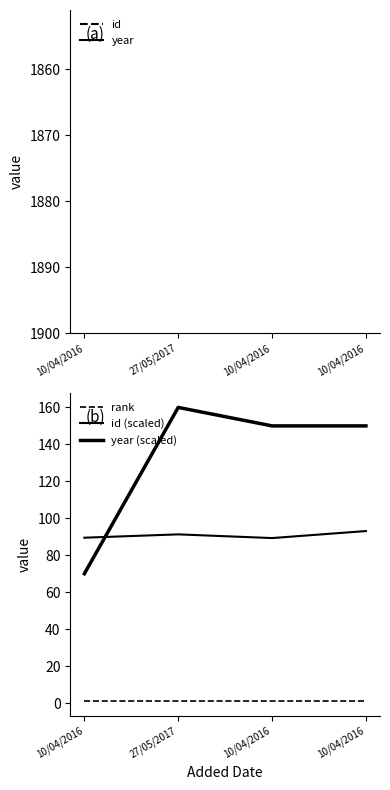

Reading left to right, what are all the values shown in this chart?

id: 10/04/2016=895.0	27/05/2017=913.0	10/04/2016=893.0	10/04/2016=931.0
year: 10/04/2016=2007.0	27/05/2017=2016.0	10/04/2016=2015.0	10/04/2016=2015.0
rank: 10/04/2016=1.0	27/05/2017=1.0	10/04/2016=1.0	10/04/2016=1.0
id (scaled): 10/04/2016=89.5	27/05/2017=91.3	10/04/2016=89.3	10/04/2016=93.1
year (scaled): 10/04/2016=70.0	27/05/2017=160.0	10/04/2016=150.0	10/04/2016=150.0